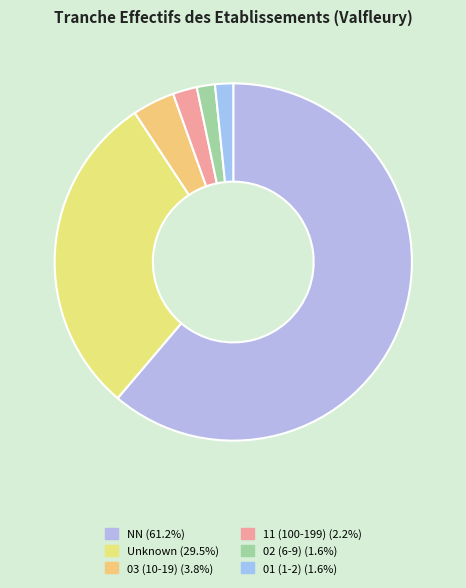

How many segments does this pie chart have?

6